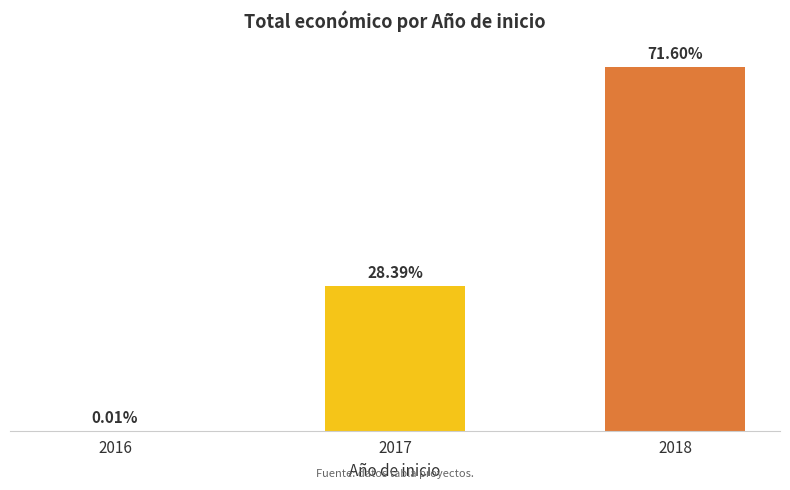

How many series are shown in this chart?

1